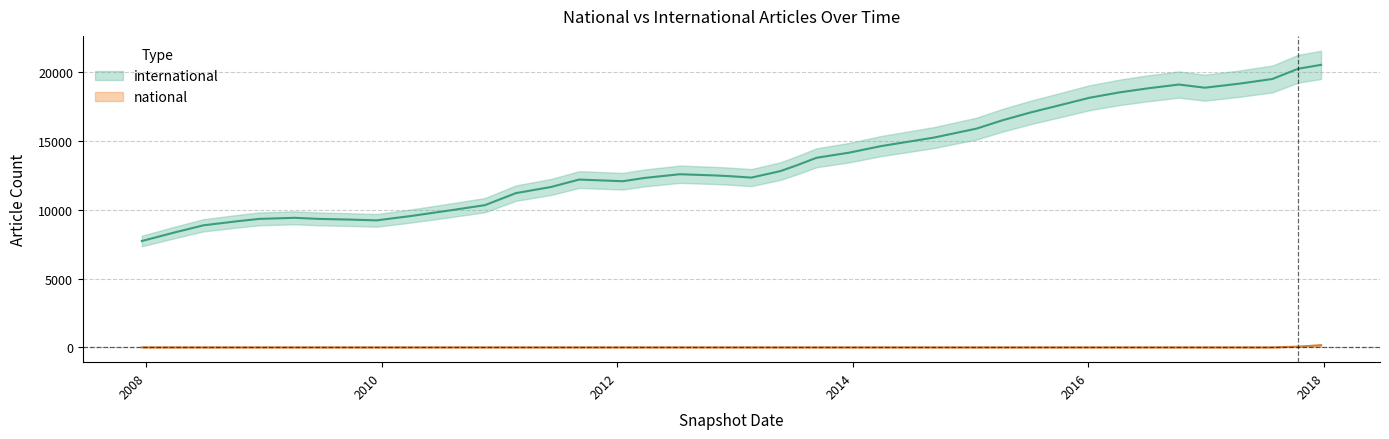

What is the label of the 12th point from the right?

2015-04-09